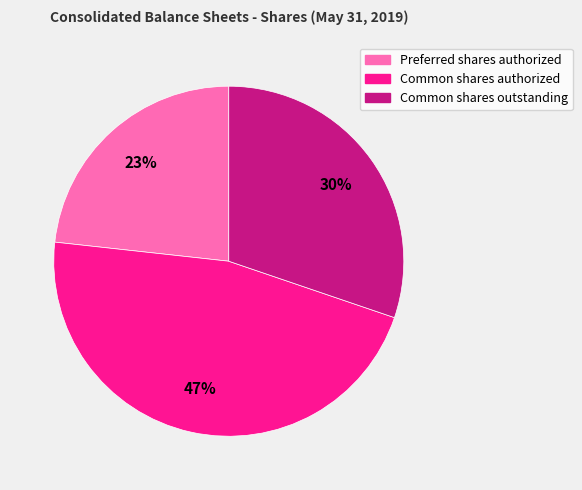

Combined, do Common shares authorized and Preferred shares authorized account for over 50%?

Yes